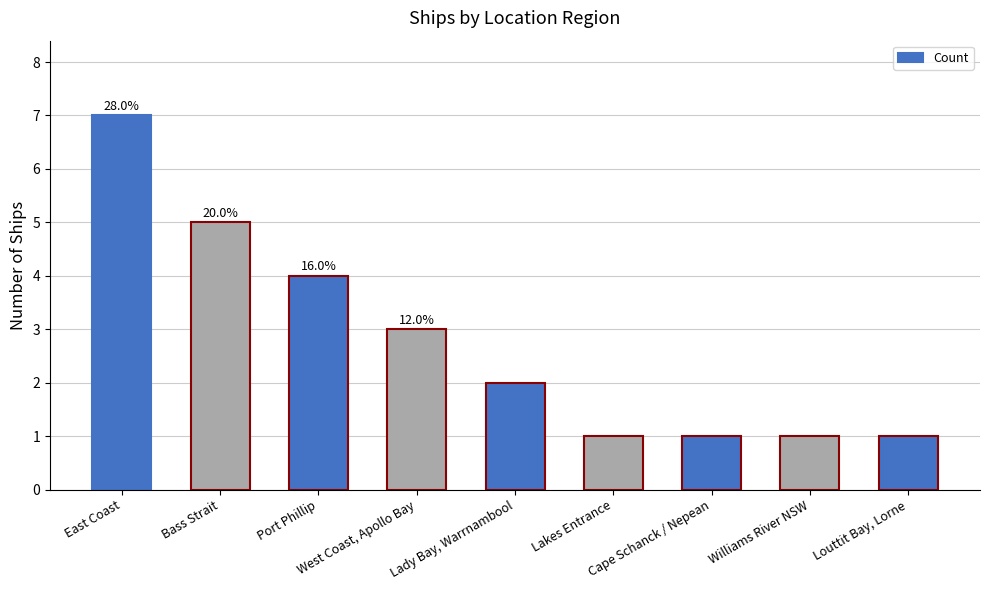

What is the value of the 4th bar from the left?

3